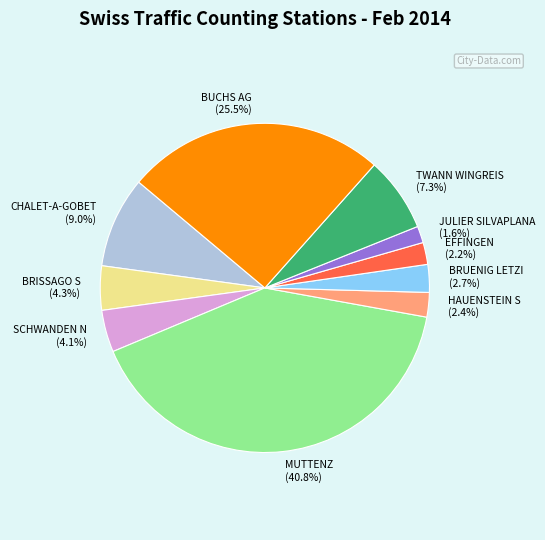

How much of the chart is everything except BRUENIG LETZI?

97.3%